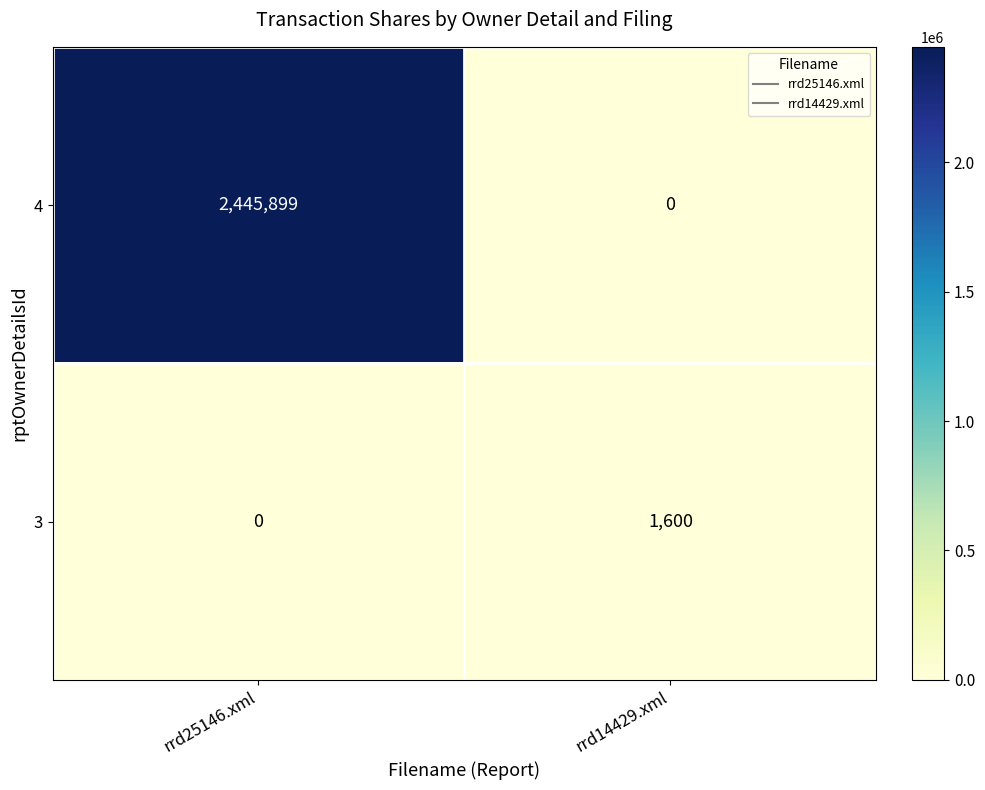

Which series has the largest total across all categories?

4